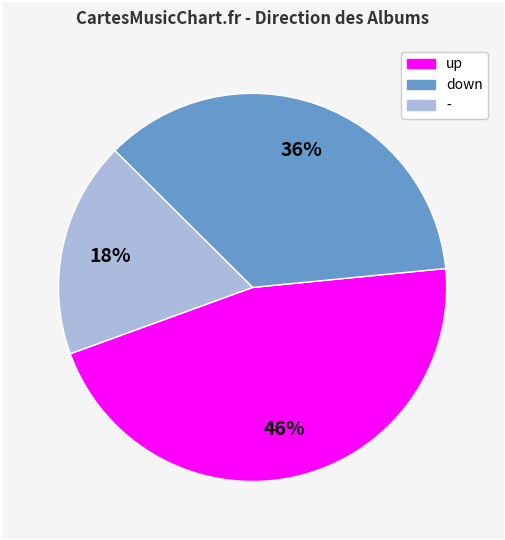

What is the largest slice in the pie chart?

up